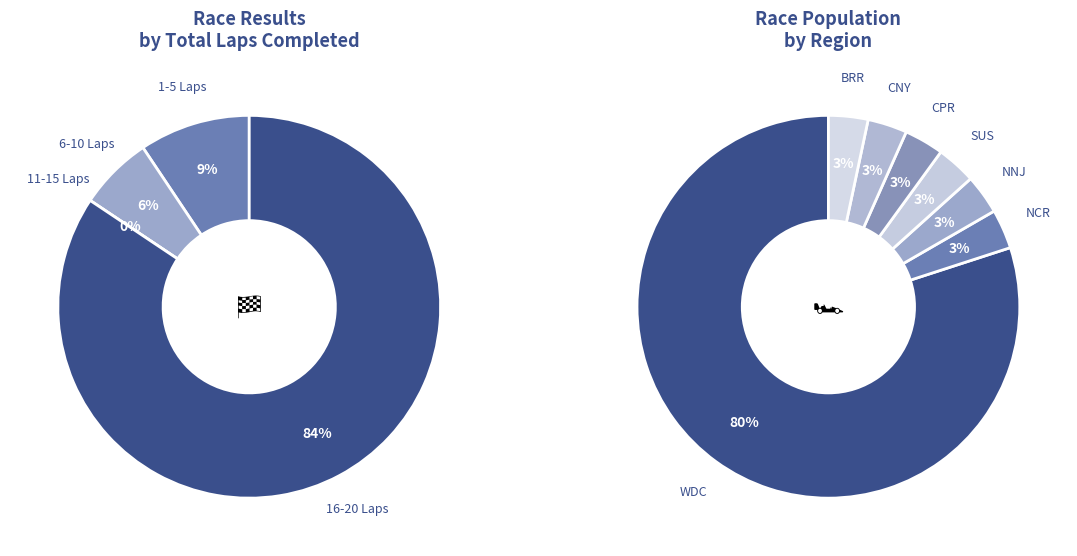

What percentage is NOT represented by 16-20 Laps?

15.6%